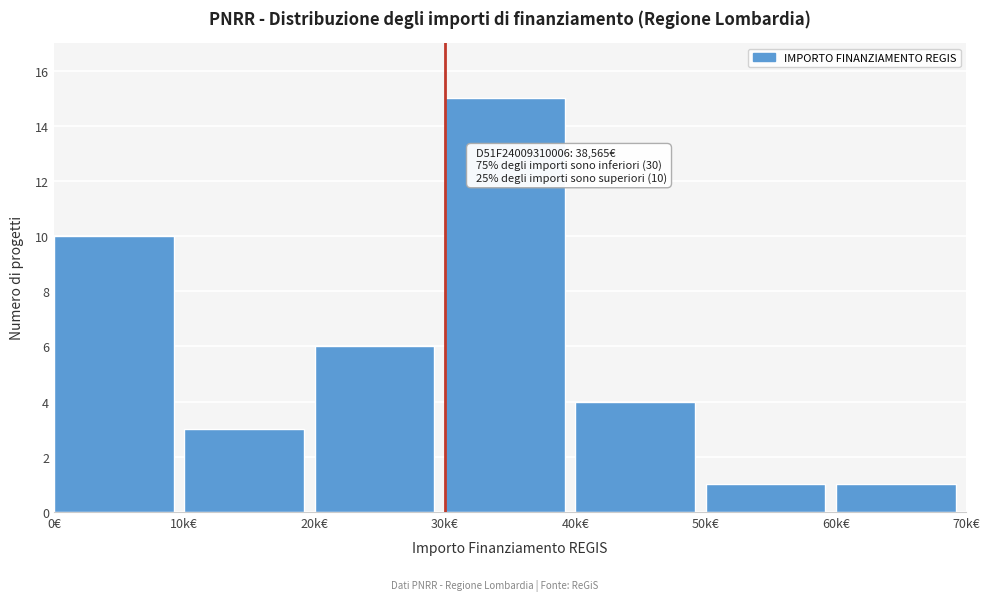

Reading left to right, extract all data points from this chart.

0€=10	10k€=3	20k€=6	30k€=15	40k€=4	50k€=1	60k€=1